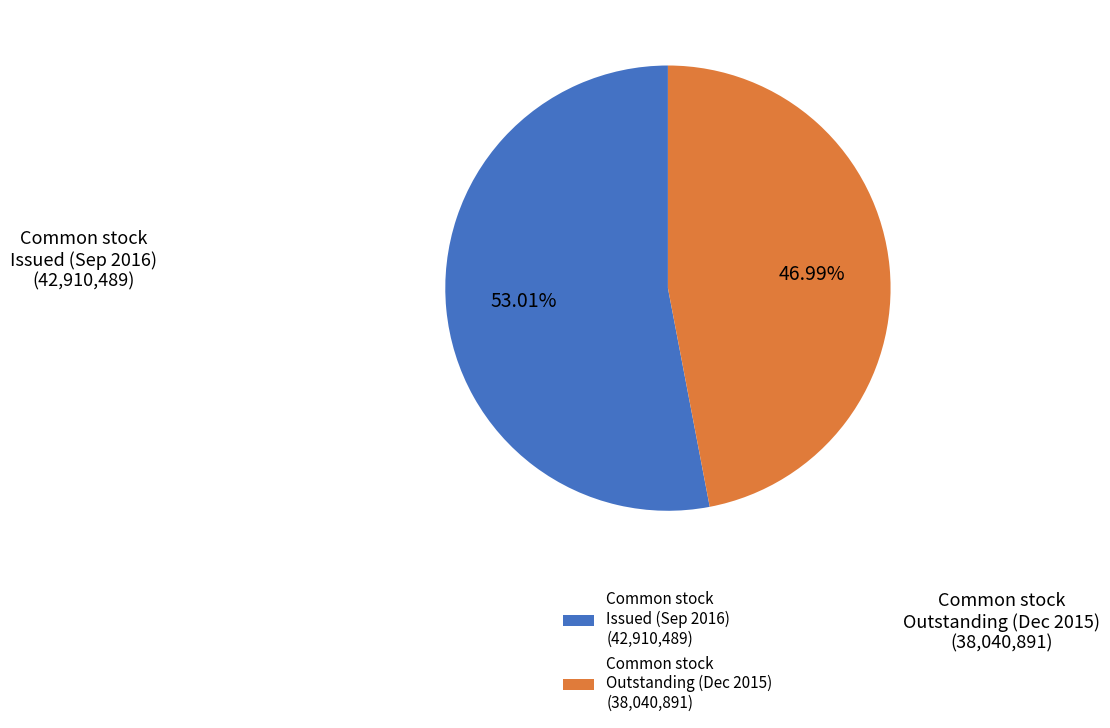

Is there any slice that represents more than half of the pie?

Yes